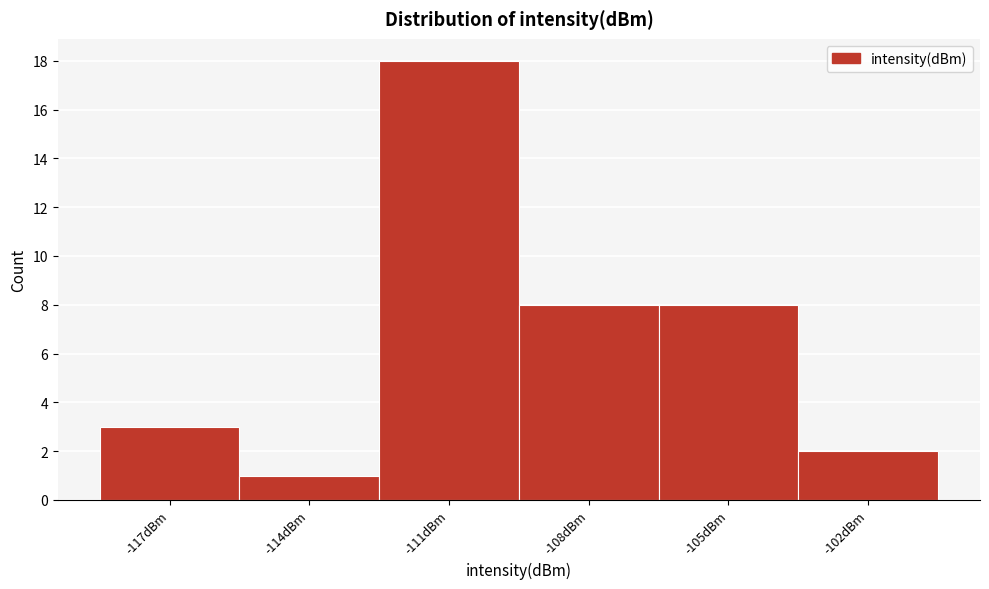

Reading left to right, list all the values displayed in this chart.

3	1	18	8	8	2